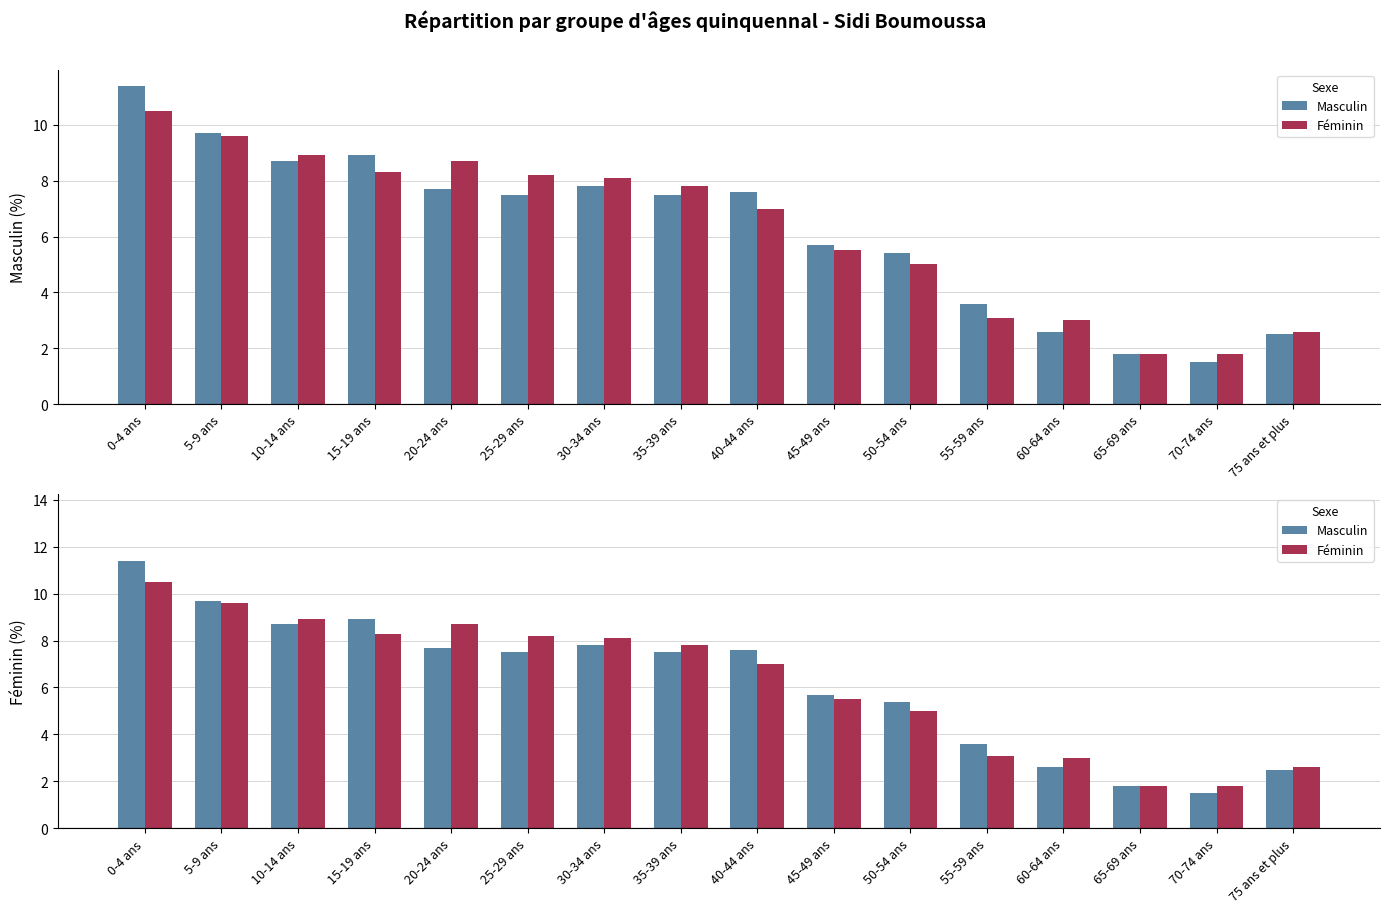

Between 40-44 ans and 15-19 ans, which is larger?

15-19 ans